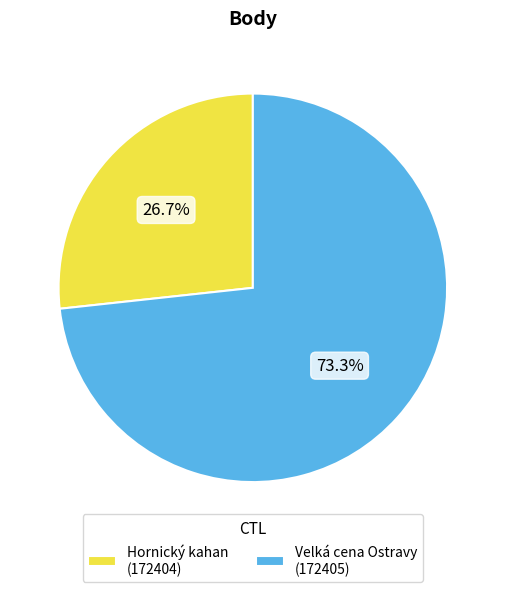

Approximately how many times larger is the value at Velká cena Ostravy (172405) compared to Hornický kahan (172404)?

2.7